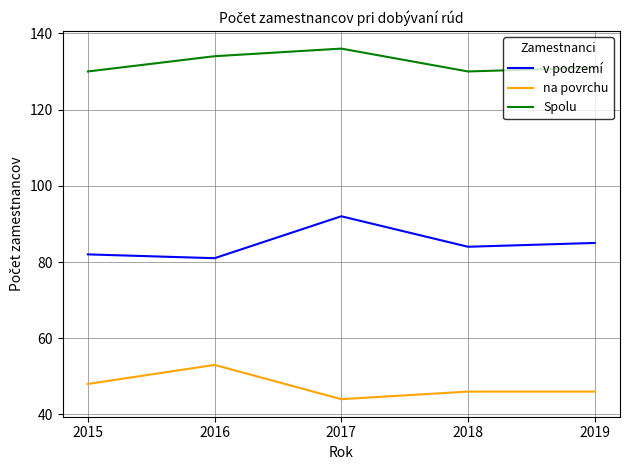

What are all the series names shown in the legend?

v podzemí, na povrchu, Spolu